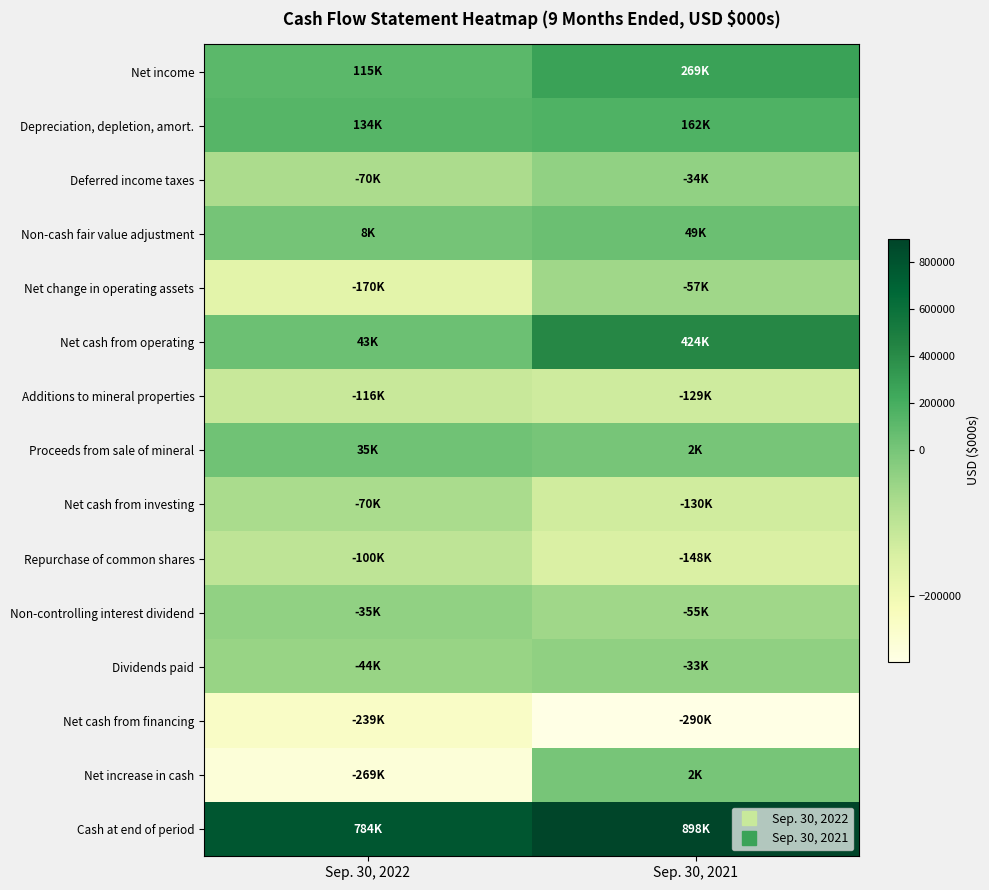

Which has a higher value, Sep. 30, 2022 or Sep. 30, 2021?

Sep. 30, 2021